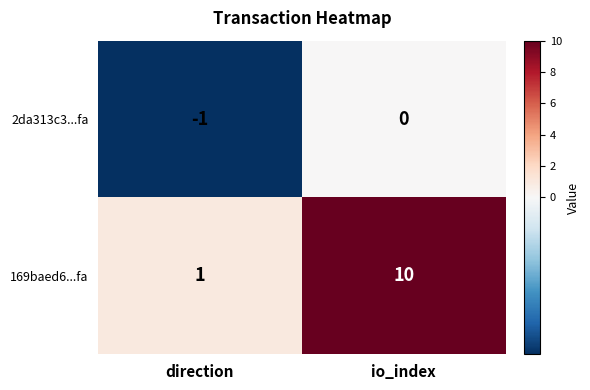

At which category does the chart reach its peak across all series?

io_index